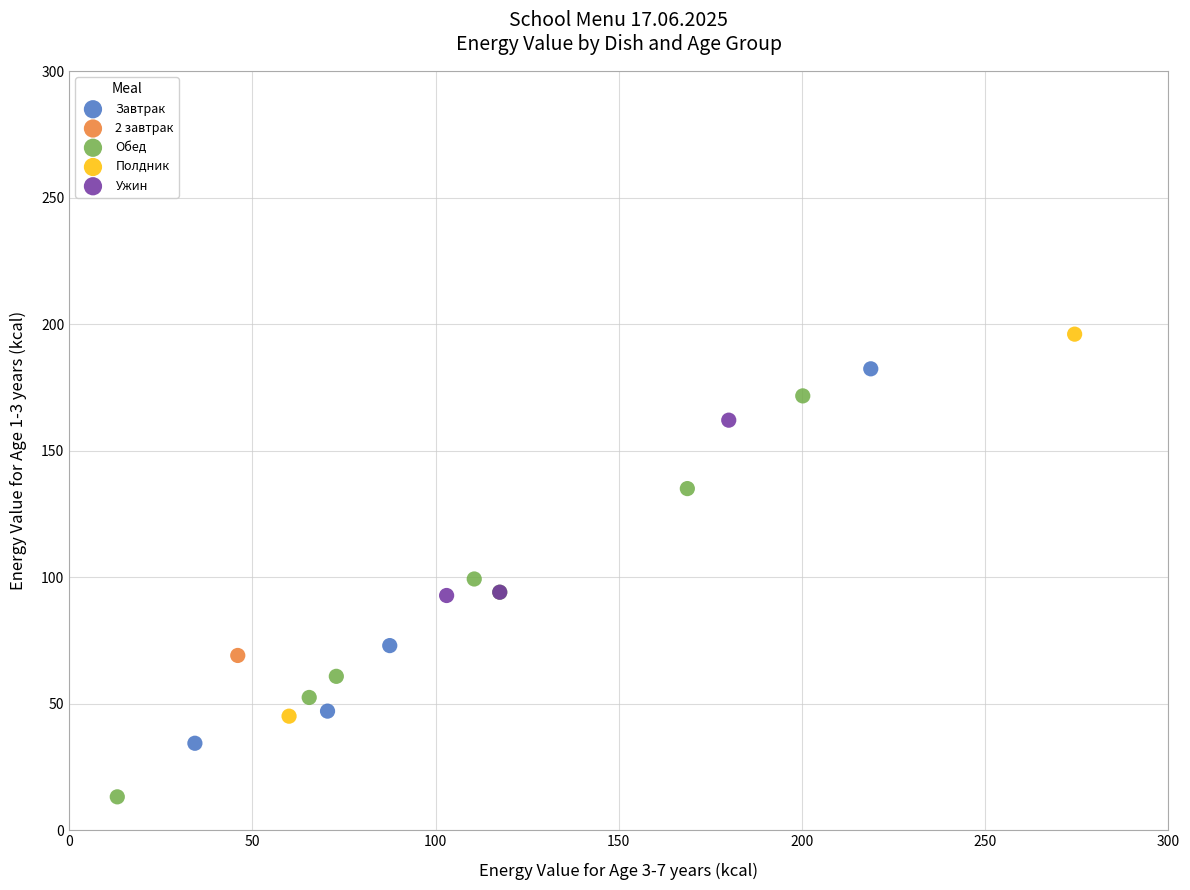

What are all the series names shown in the legend?

Завтрак, 2 завтрак, Обед, Полдник, Ужин